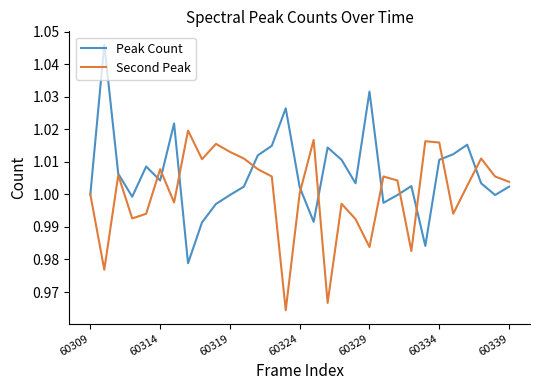

List the series in order of their overall mean, lowest first.

Second Peak, Peak Count